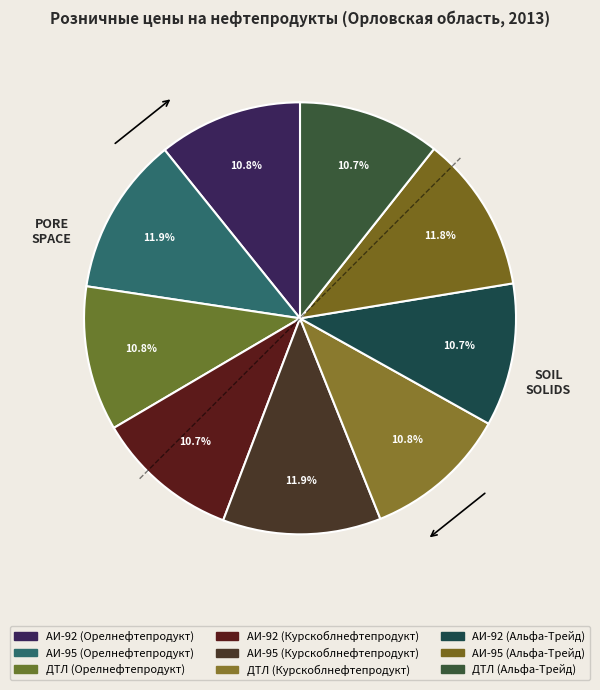

How many slices are in this pie chart?

9